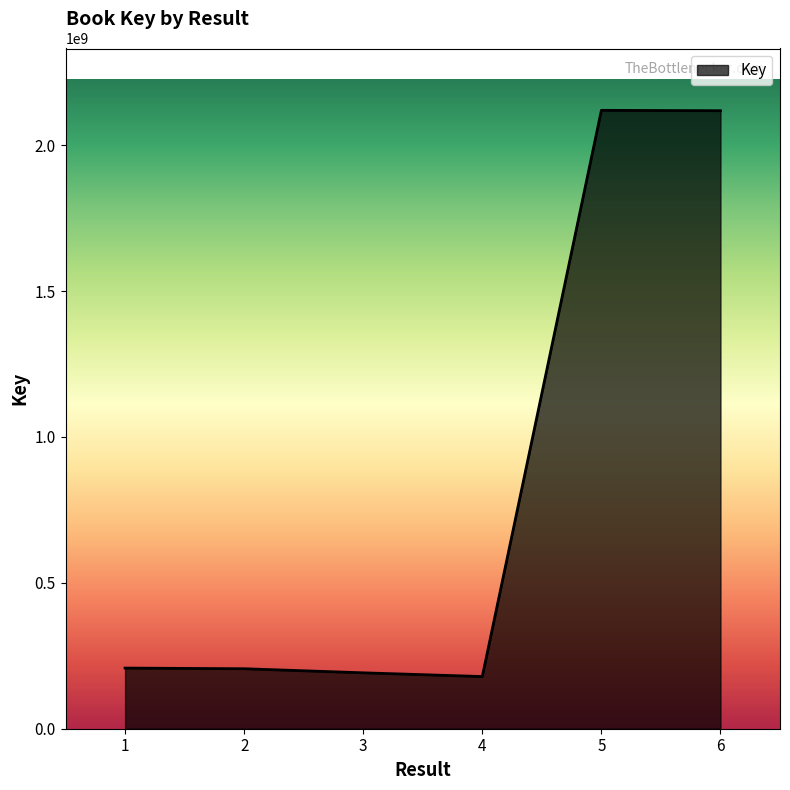

The value at 4 is 95917986. True or false?

False